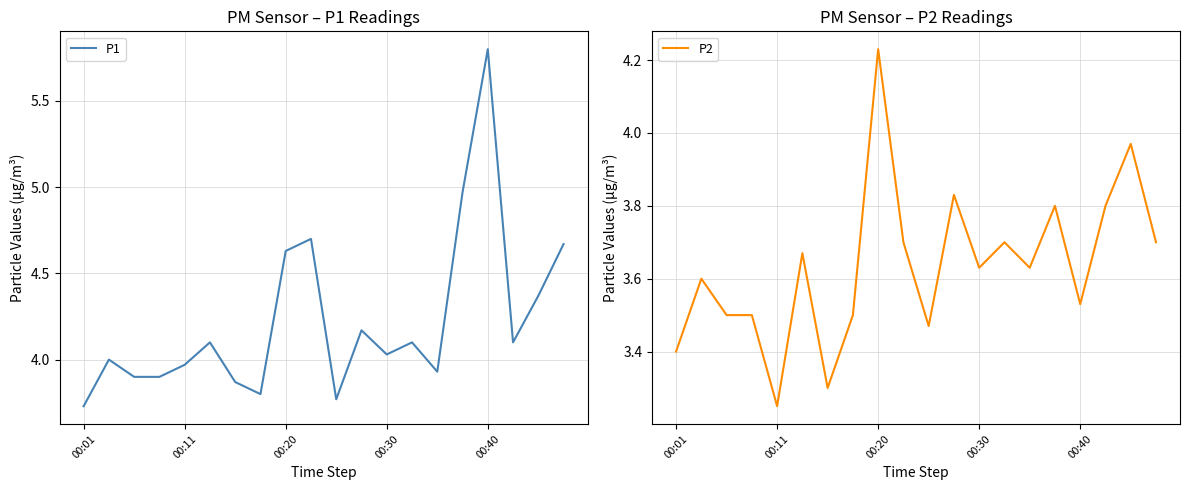

Which category has the highest value in the P1 series?

00:40